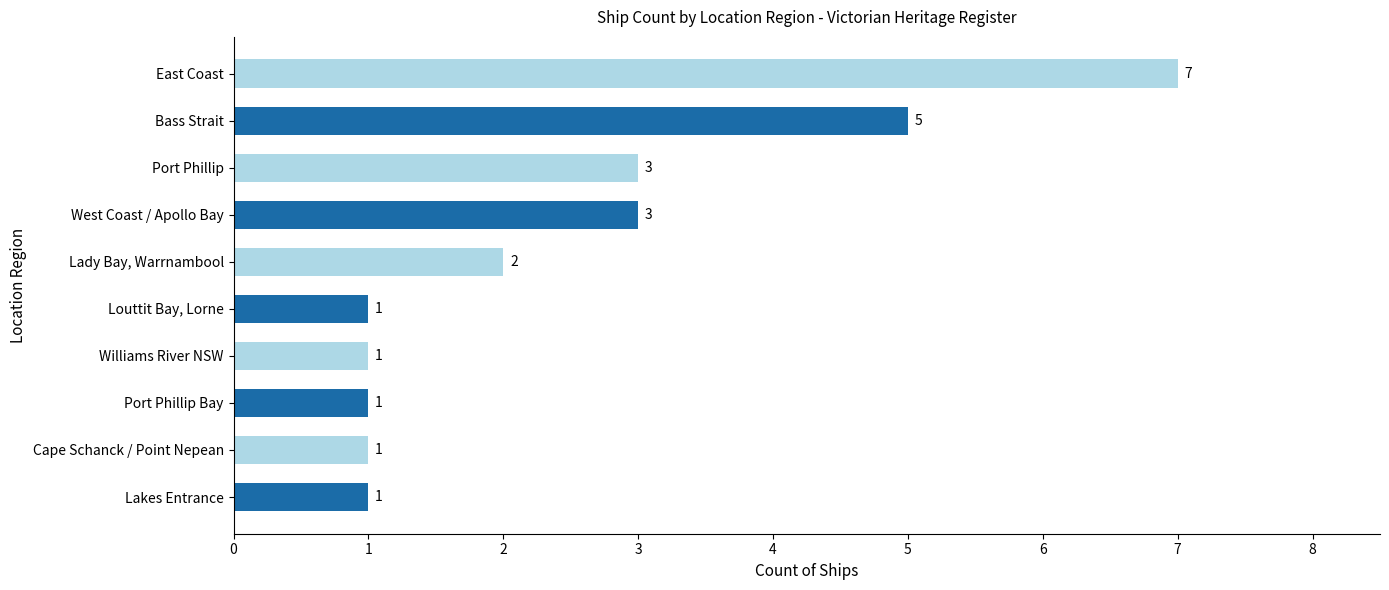

How many bars are there in total?

10